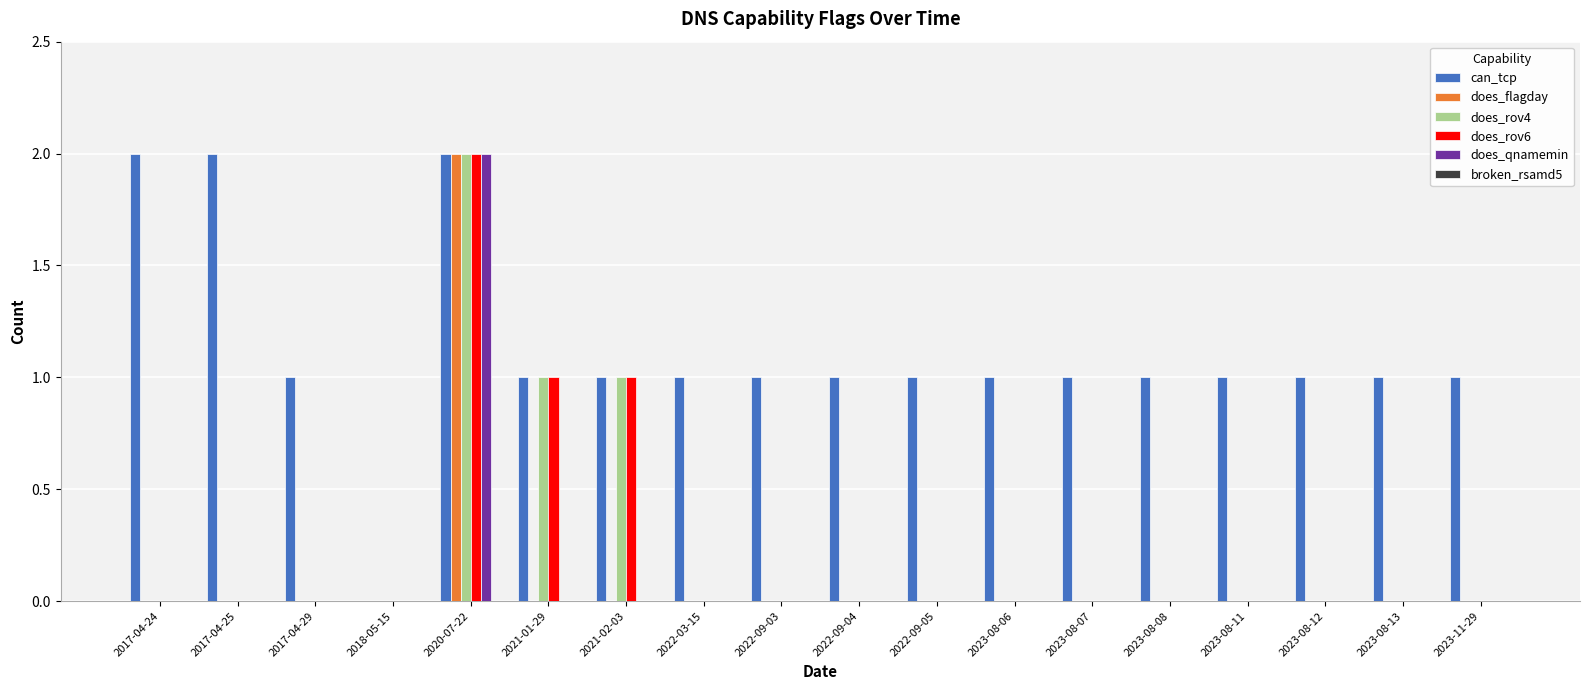

At which category is the sum across all series the highest?

2020-07-22